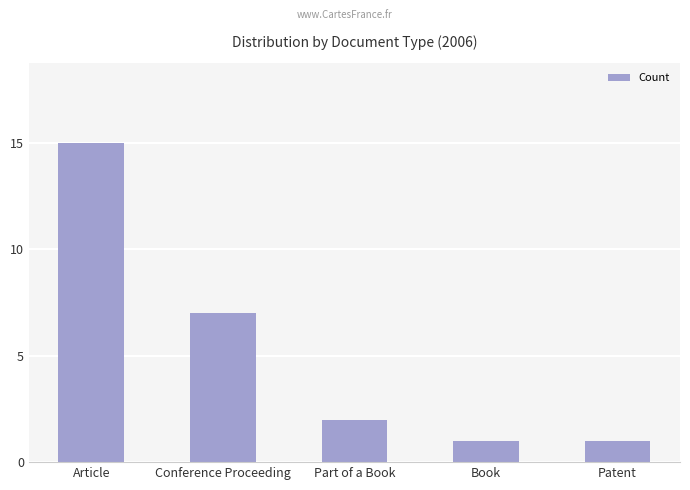

What is the greatest value displayed?

15